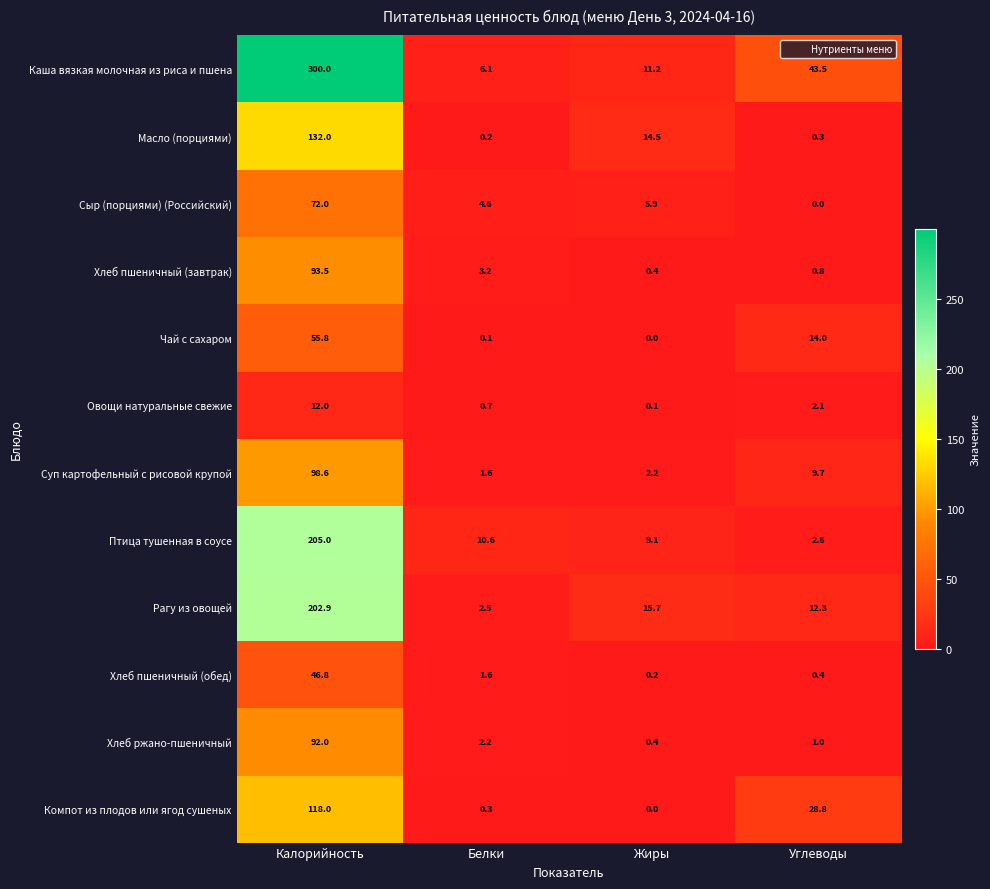

Rank the series by their maximum value, from lowest to highest.

Овощи натуральные свежие, Хлеб пшеничный (обед), Чай с сахаром, Сыр (порциями) (Российский), Хлеб ржано-пшеничный, Хлеб пшеничный (завтрак), Суп картофельный с рисовой крупой, Компот из плодов или ягод сушеных, Масло (порциями), Рагу из овощей, Птица тушенная в соусе, Каша вязкая молочная из риса и пшена